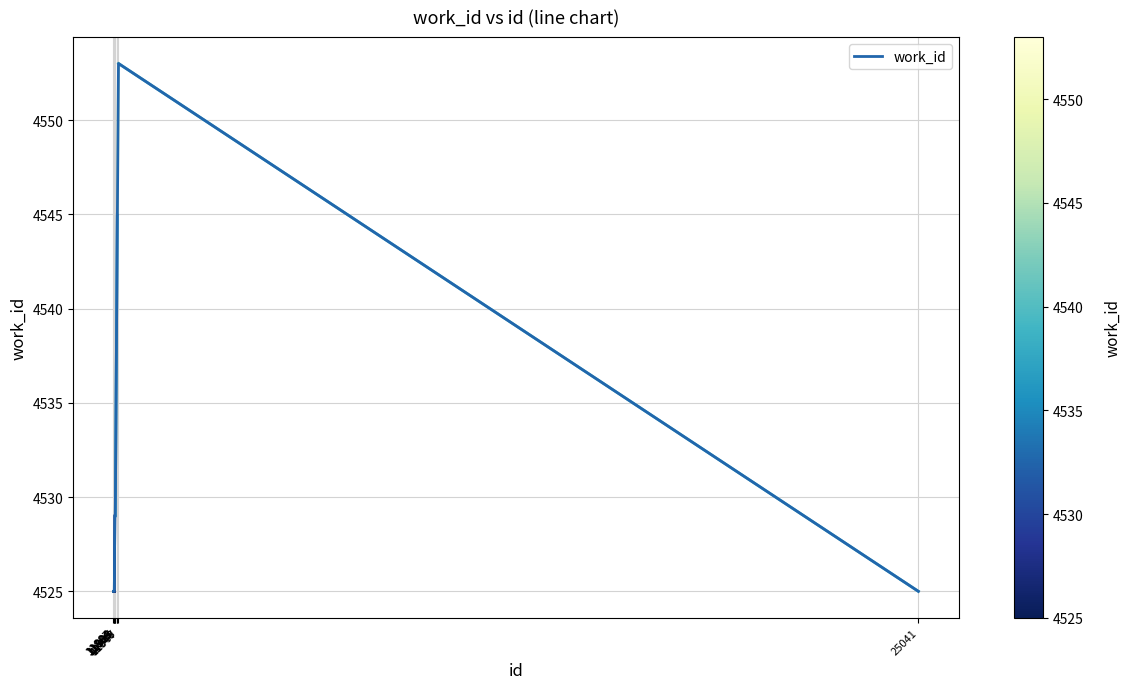

Which has a higher value, 11907 or 11884?

11907